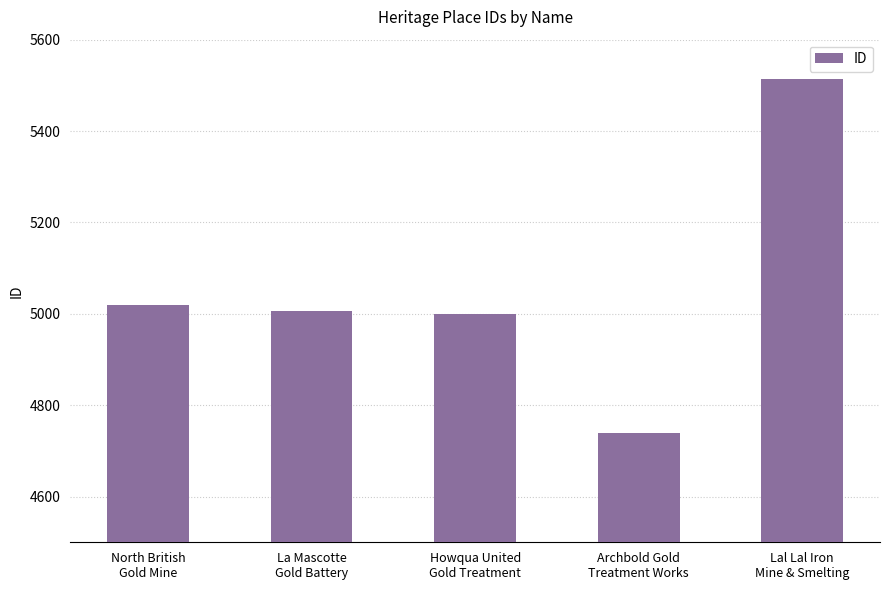

The value at Howqua United
Gold Treatment is 4999. True or false?

True